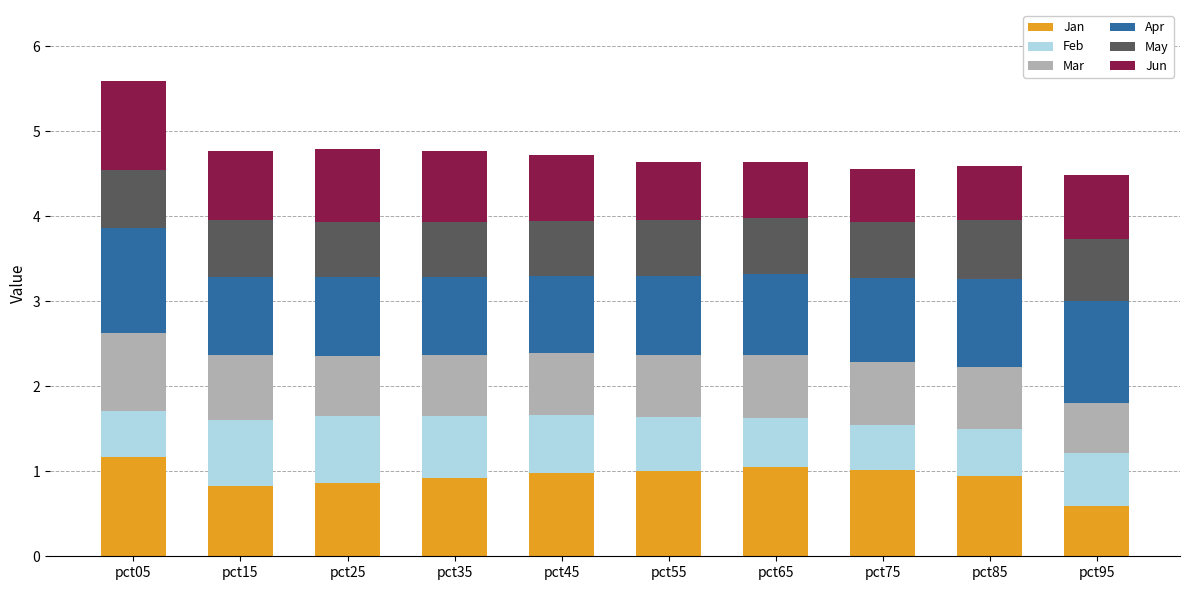

Which category has the lowest value in the Jan series?

pct95